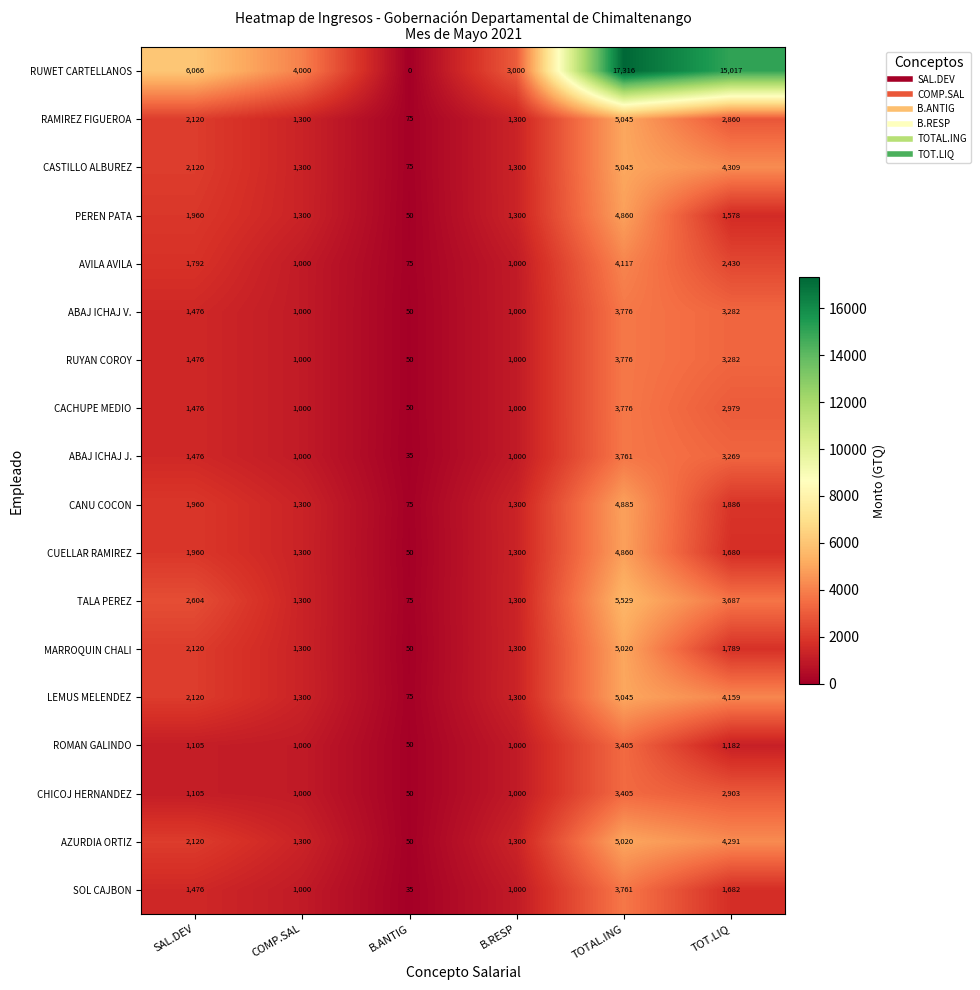

True or false: AZURDIA ORTIZ has a value of 2229 at B.RESP.

False